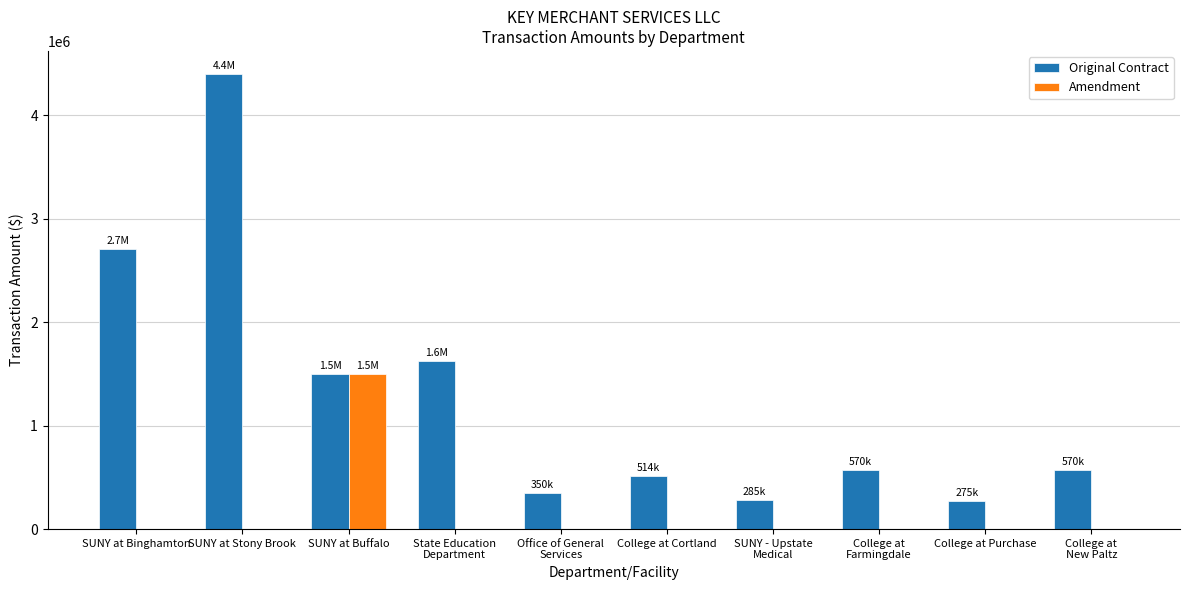

What is the sum of all Amendment values?

1500000